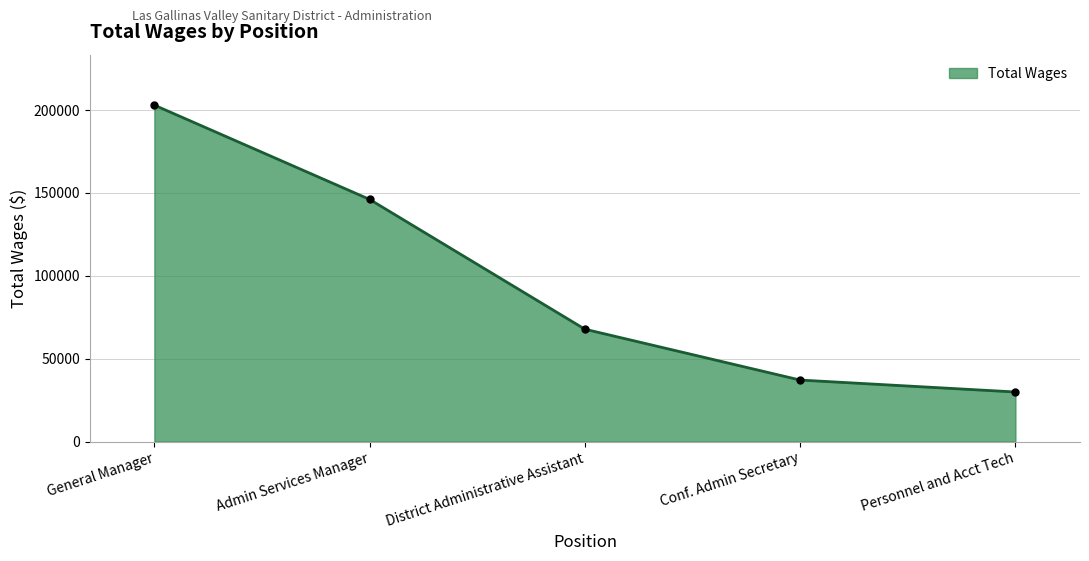

List the labels in order of value, largest first.

General Manager, Admin Services Manager, District Administrative Assistant, Conf. Admin Secretary, Personnel and Acct Tech